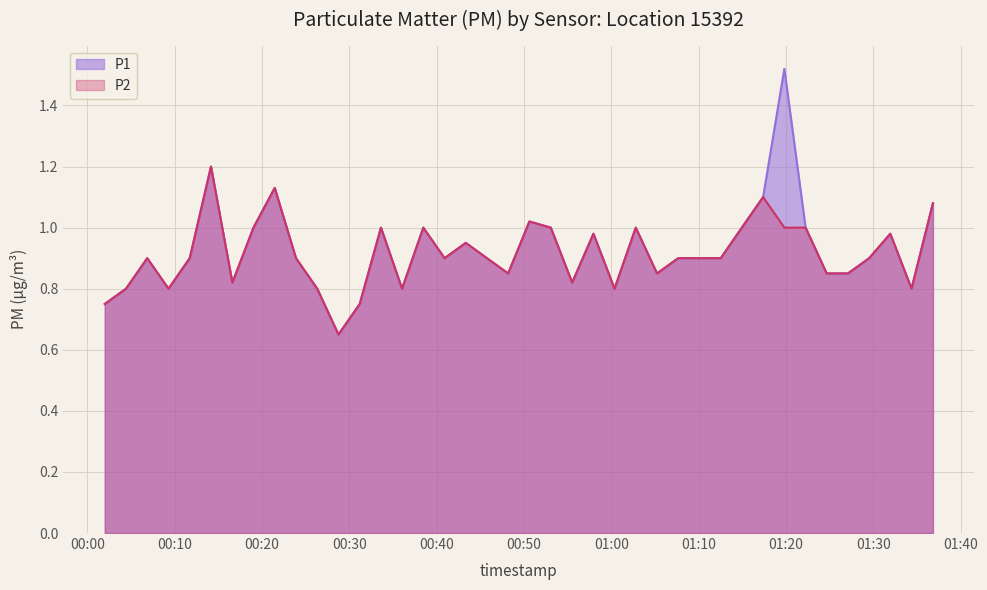

What is the sum of all P2 values?

36.5